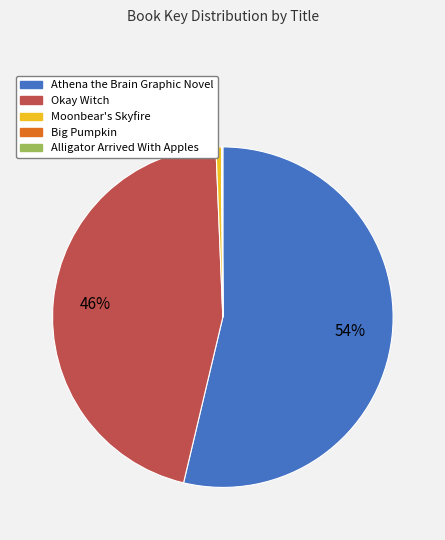

Is the sum of Athena the Brain Graphic Novel and Moonbear's Skyfire greater than half?

Yes